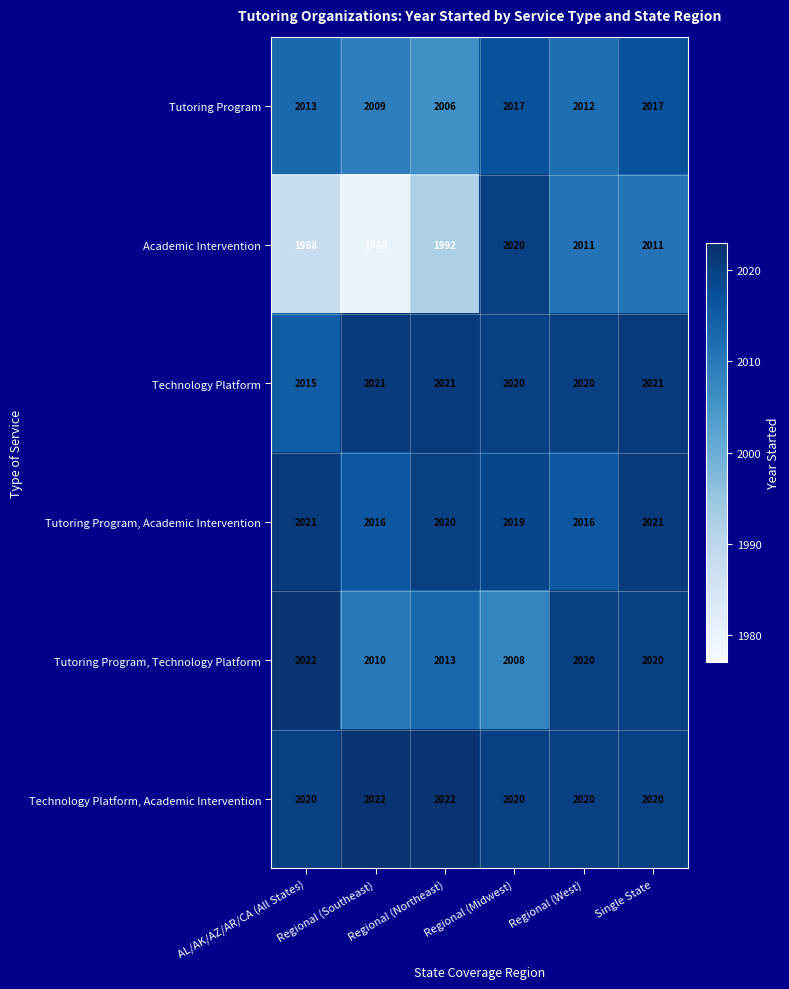

Which series has the largest range (max minus min)?

Academic Intervention